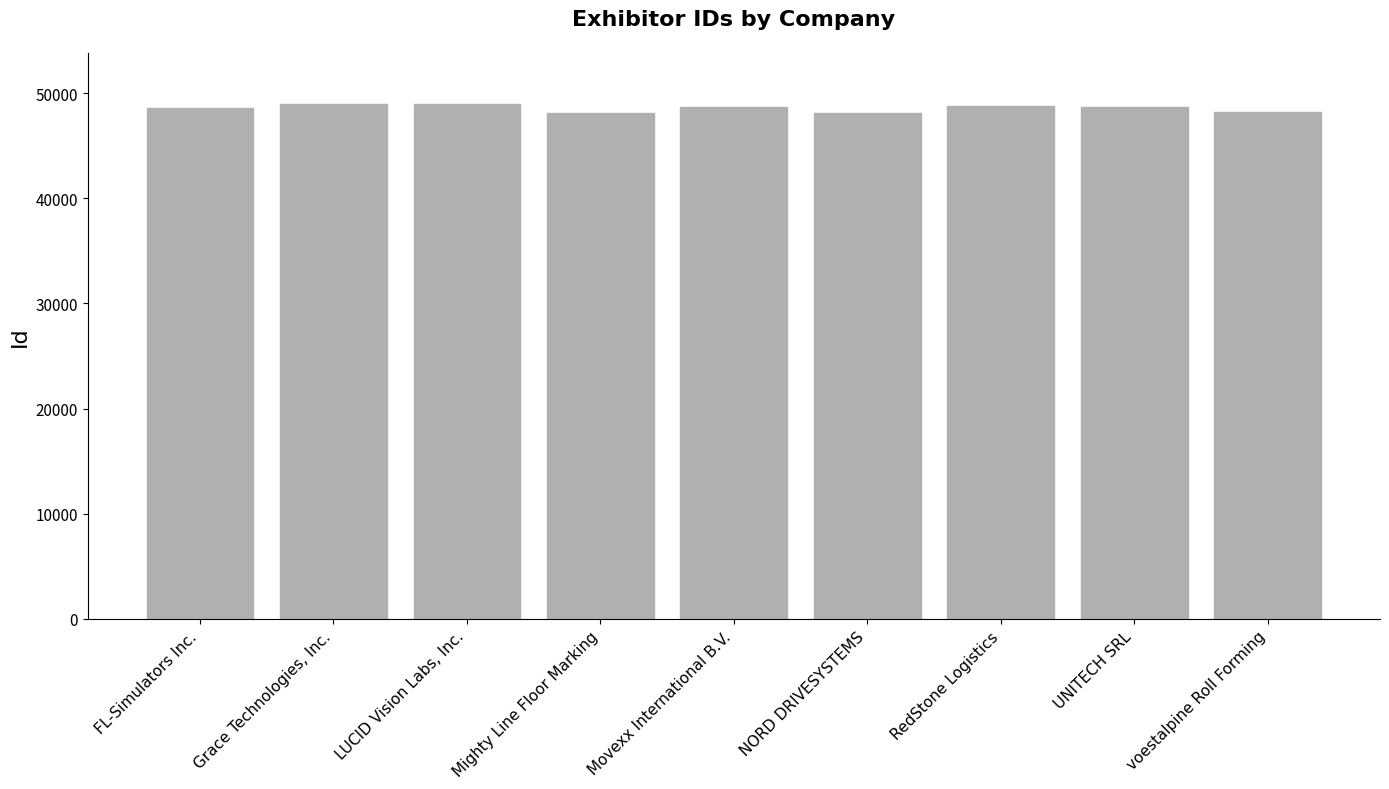

What is the smallest value displayed?

48124